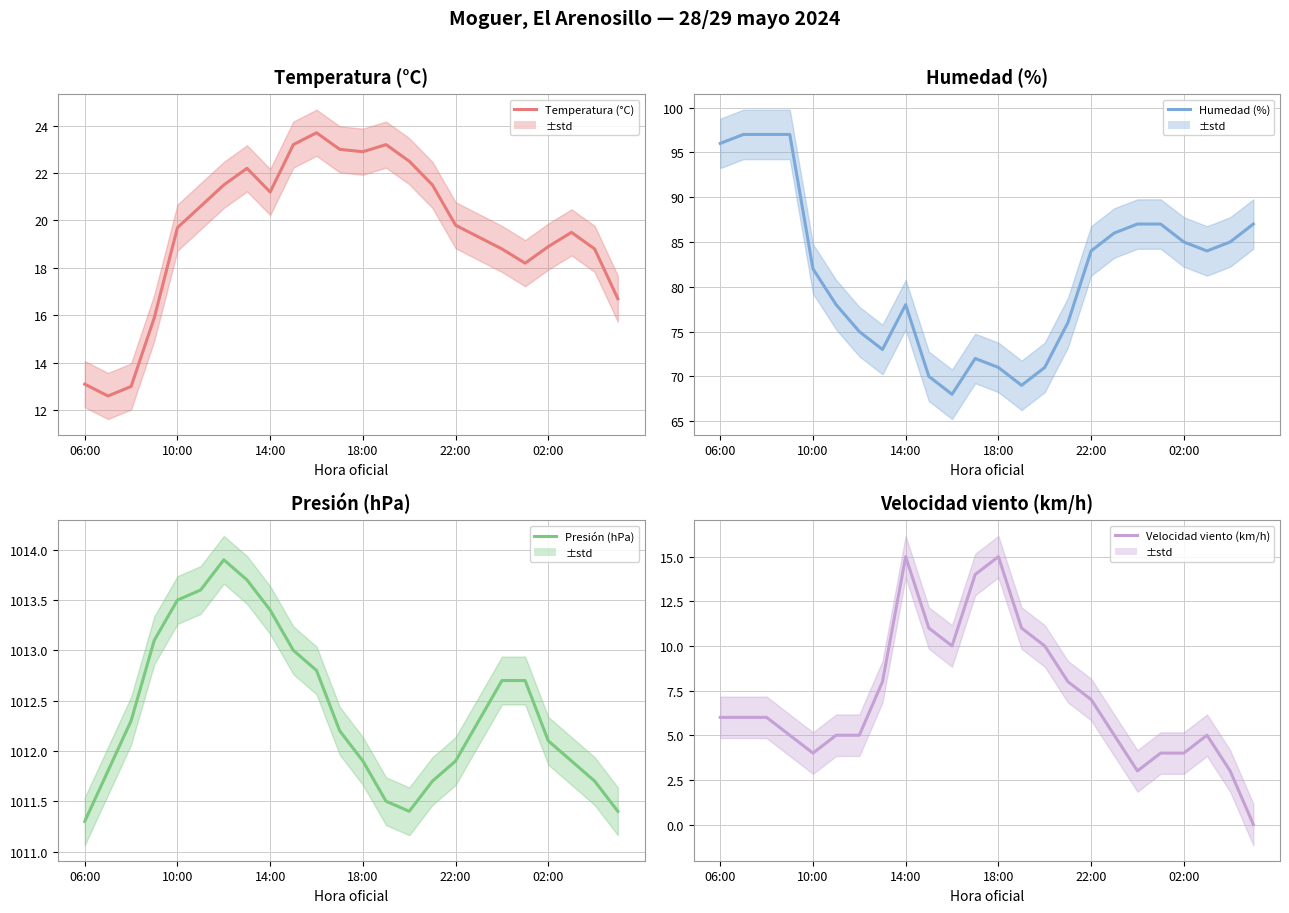

What position from the left is 9?

10